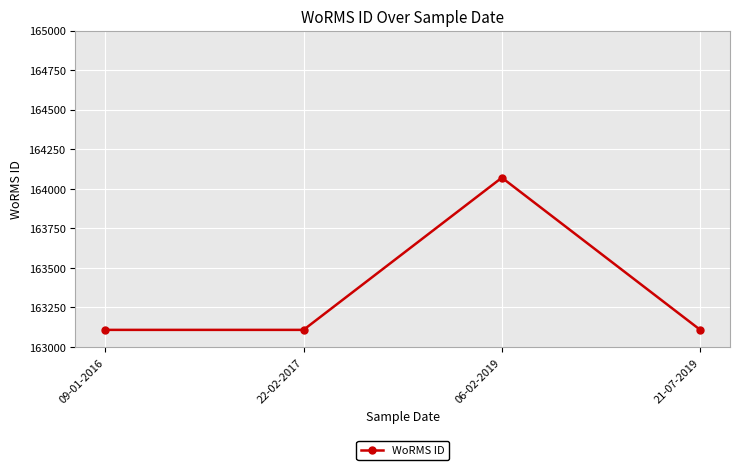

Is it true that the value at 06-02-2019 is 164070?

True